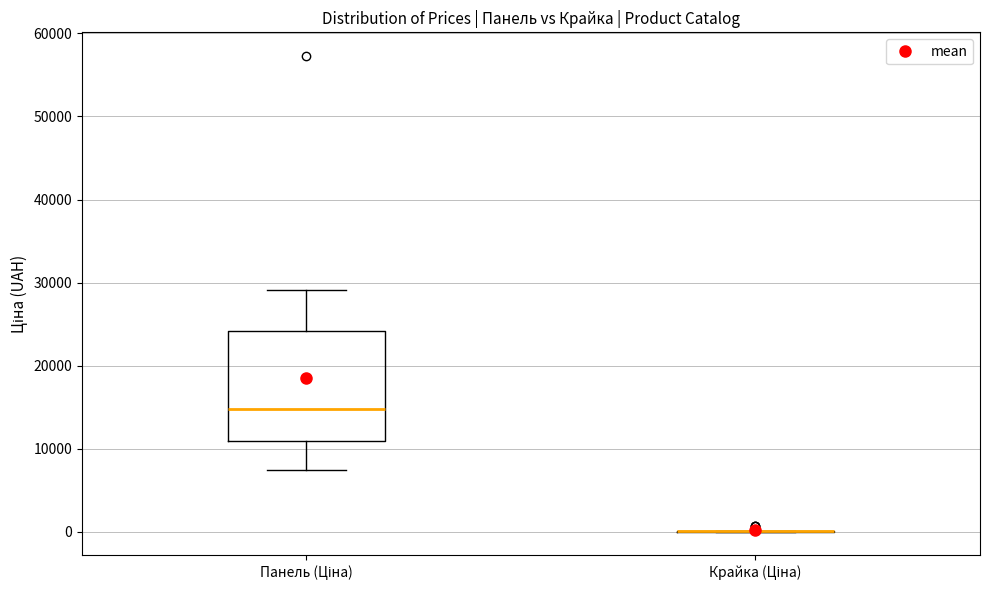

Which box is the tallest, from its lower edge to its upper edge?

Панель (Ціна)